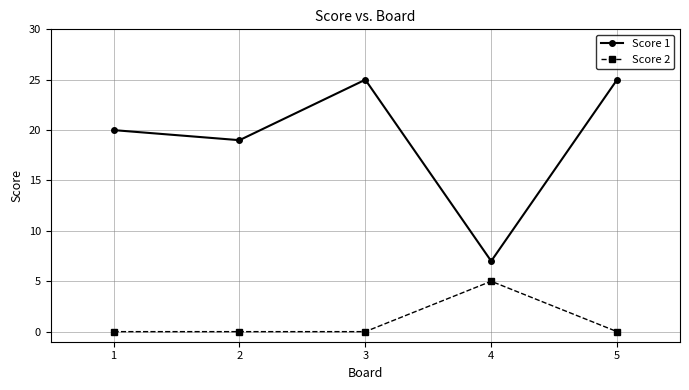

True or false: Score 1 and Score 2 intersect in this chart.

False